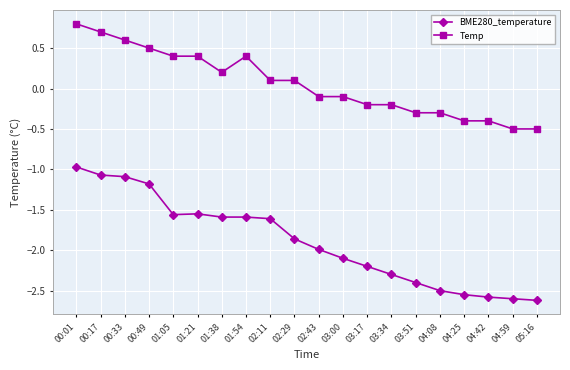

What is the difference between the highest and lowest values at 02:43?

1.9